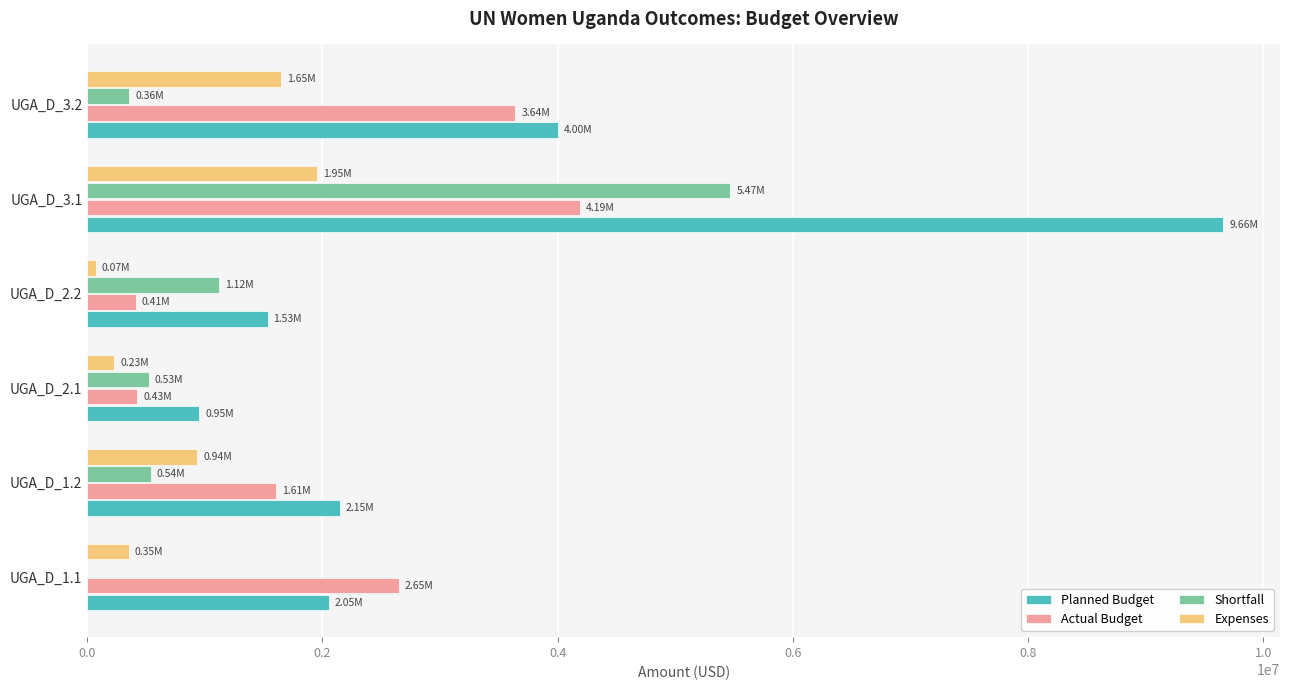

Which series changed the most between UGA_D_1.1 and UGA_D_2.1?

Actual Budget